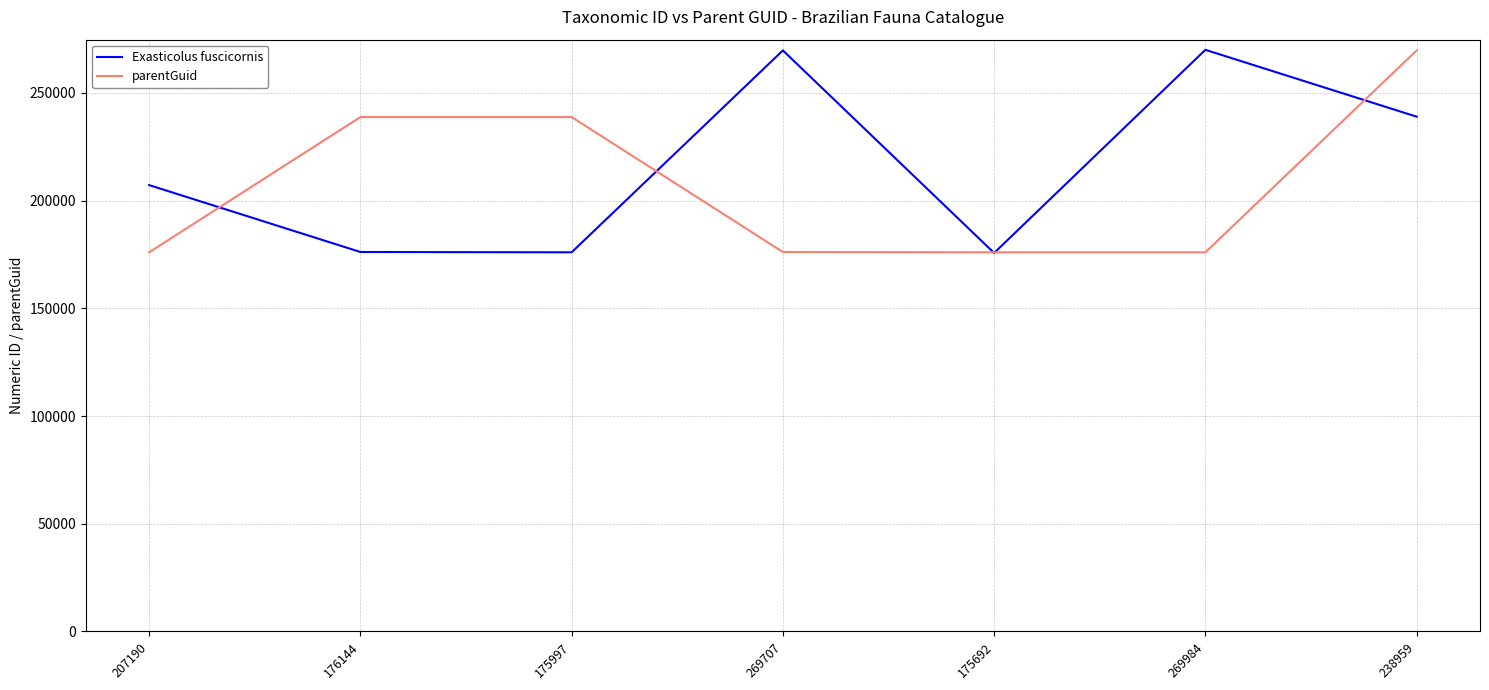

What is the sum of all Exasticolus fuscicornis values?

1513673